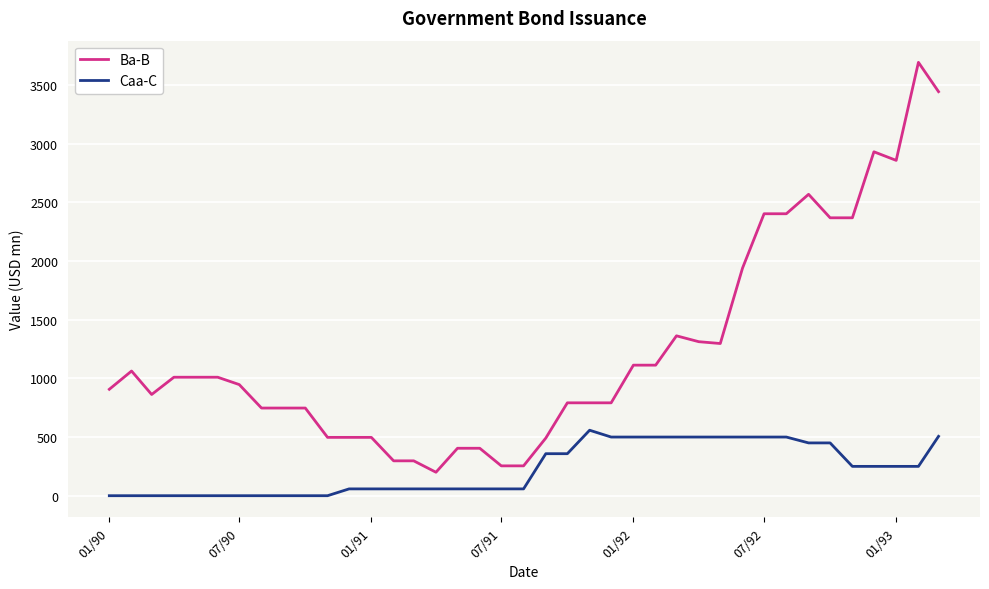

Which series has the largest total across all categories?

Ba-B